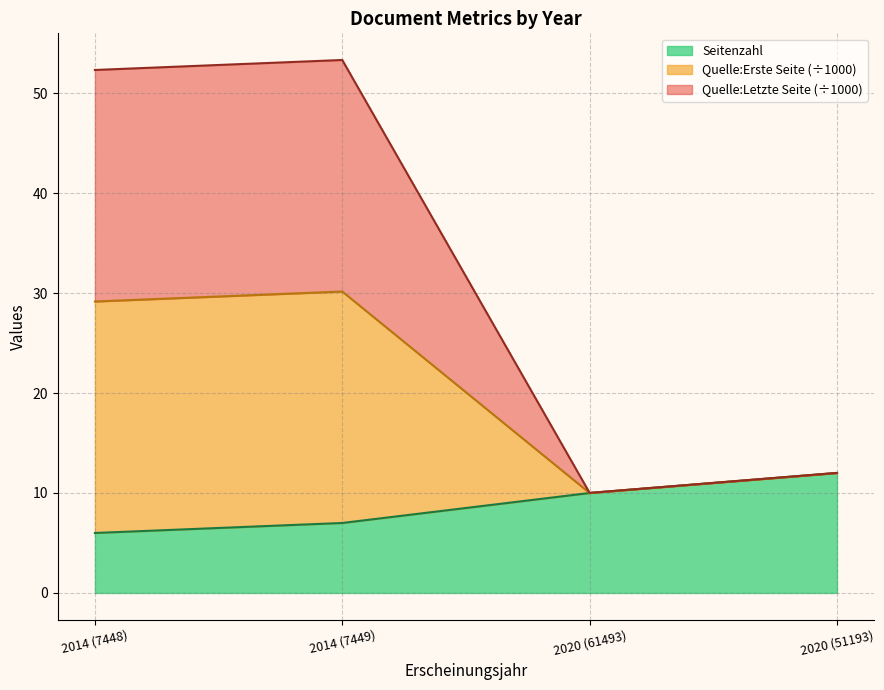

How many lines are shown in the chart?

3